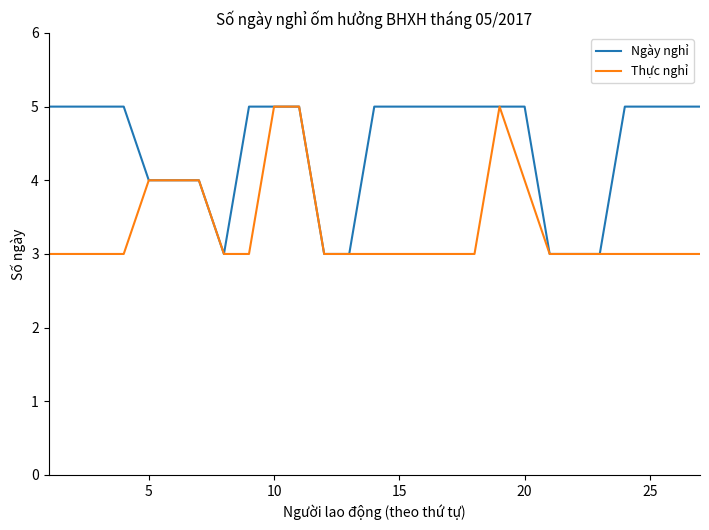

What is the difference between the second highest and minimum values in the Ngày nghỉ series?

2